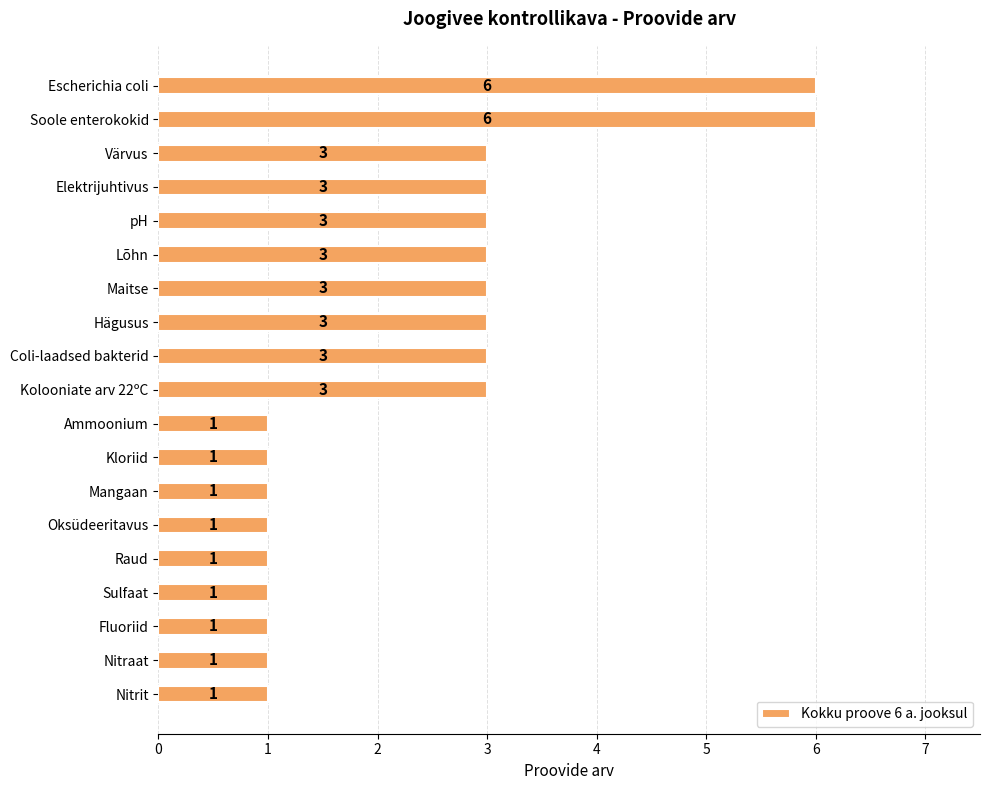

What is the maximum value shown in the chart?

6